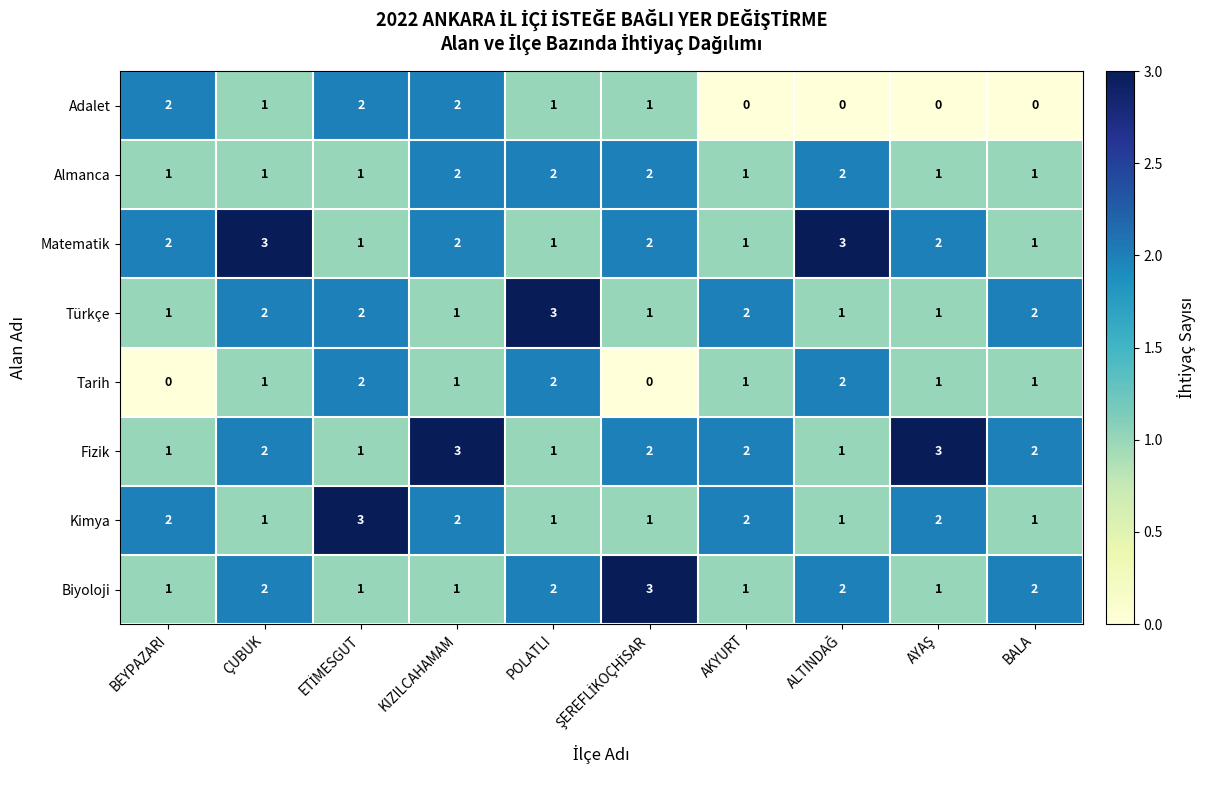

How many Fizik values are between 1 and 2?

8